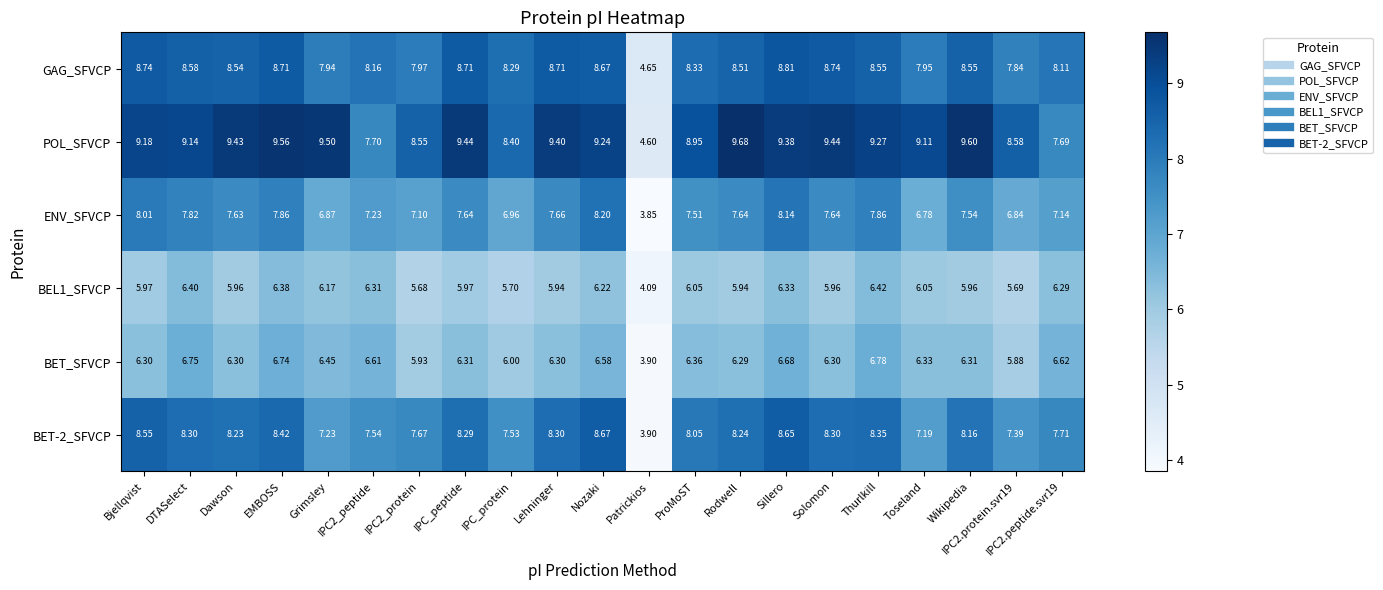

List the series in order of their peak value, lowest first.

BEL1_SFVCP, BET_SFVCP, ENV_SFVCP, BET-2_SFVCP, GAG_SFVCP, POL_SFVCP